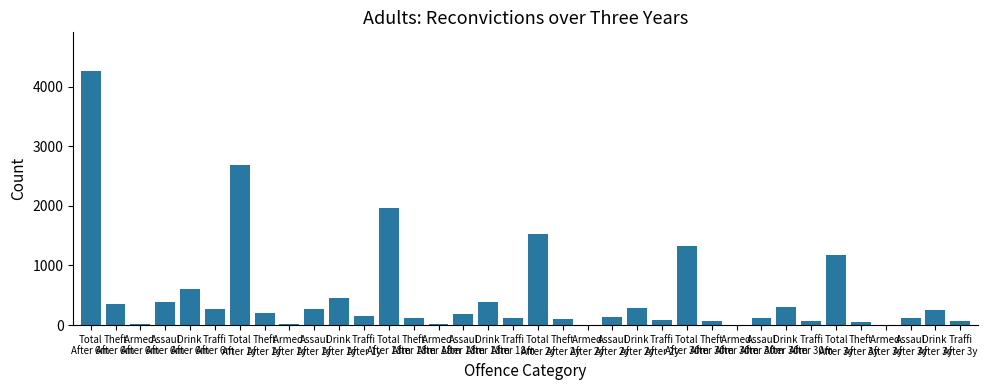

Are the bars horizontal?

No